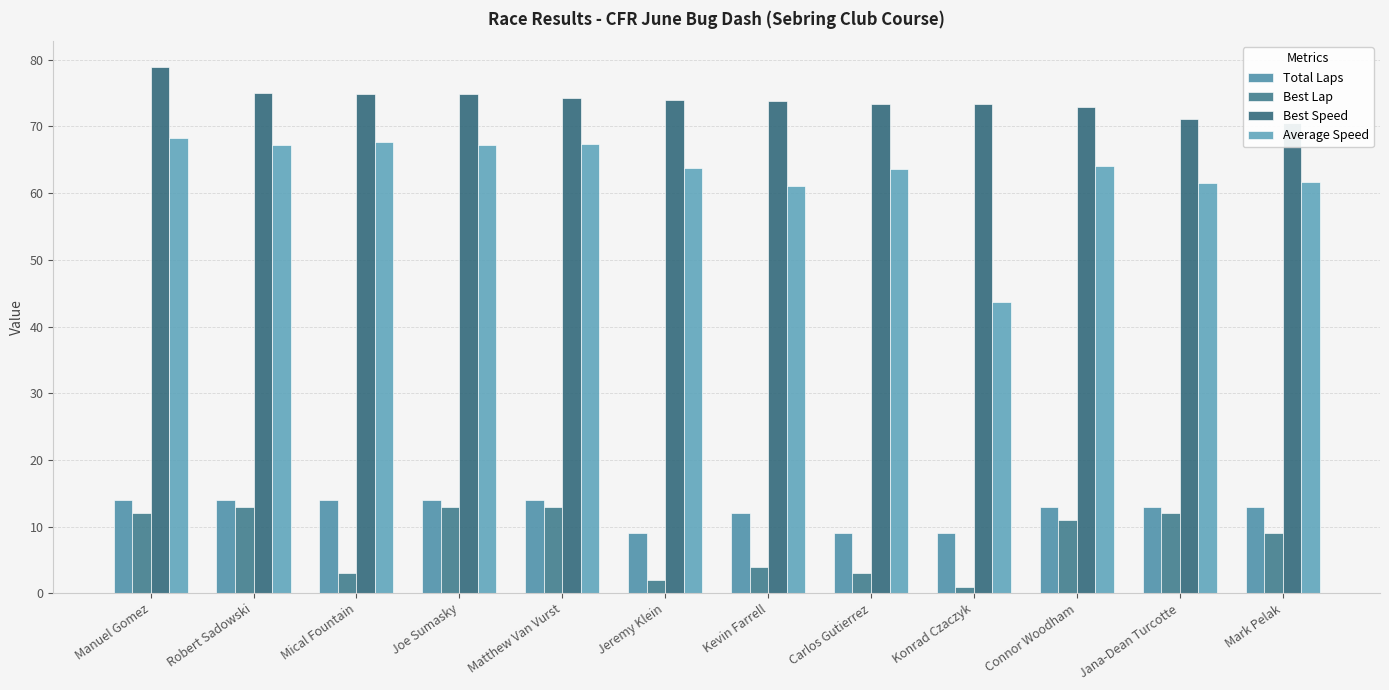

Which category has the lowest value across all series?

Konrad Czaczyk